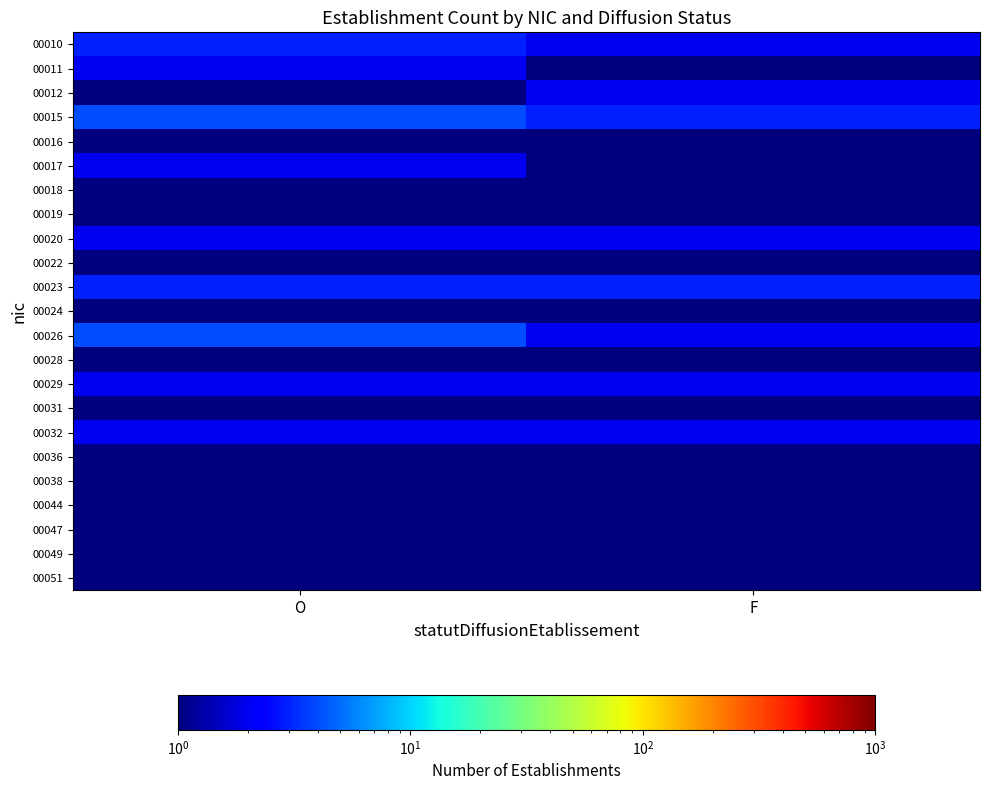

What is the maximum value shown in the chart?

4